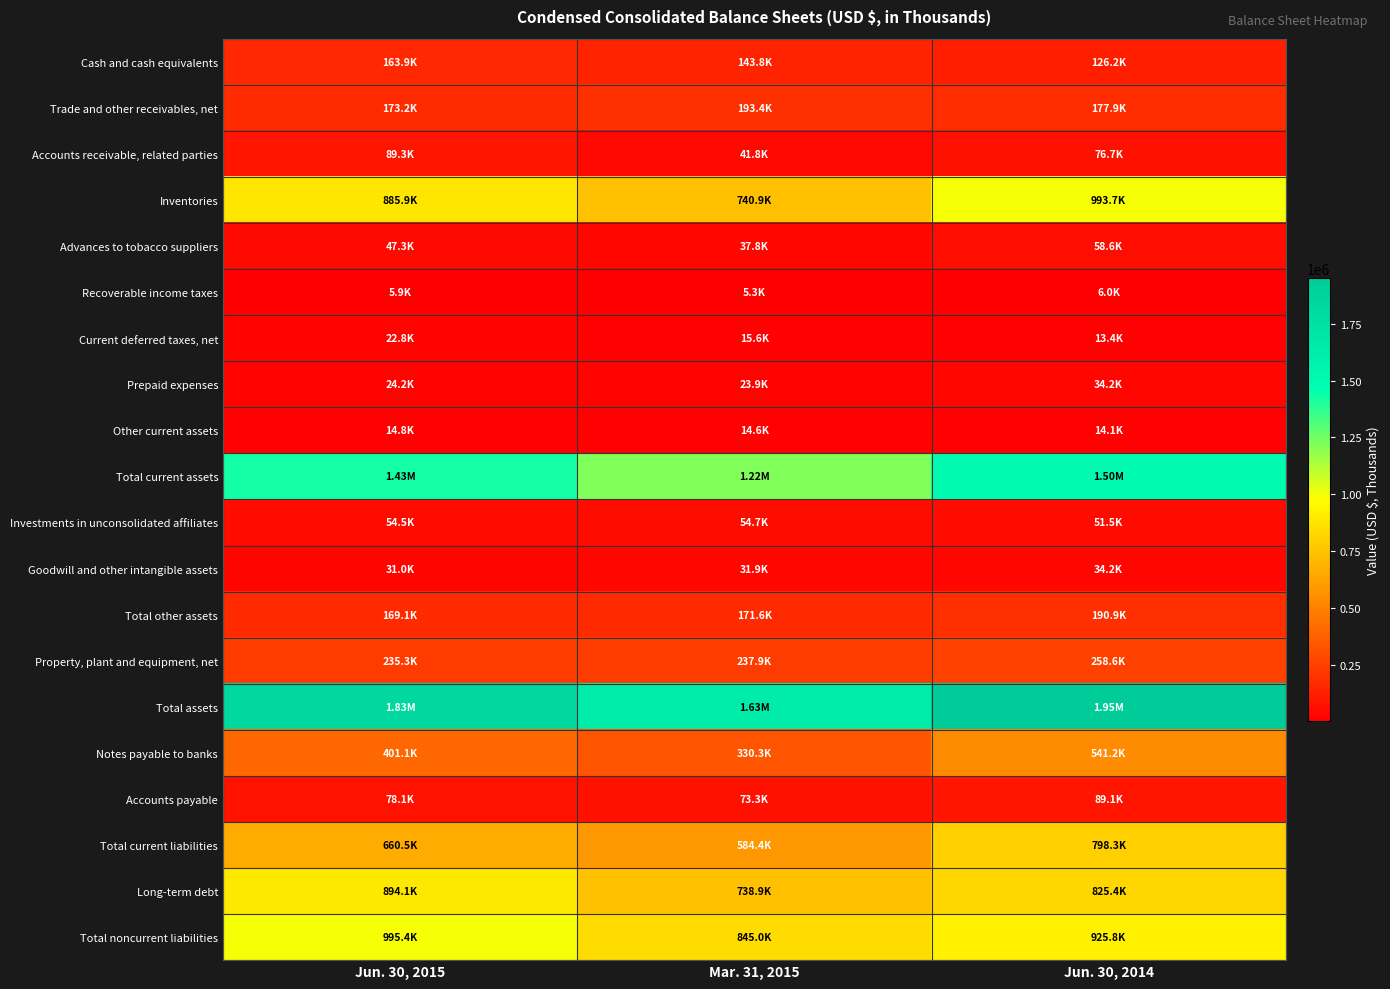

What is the total value across all series at Jun. 30, 2014?

8666685